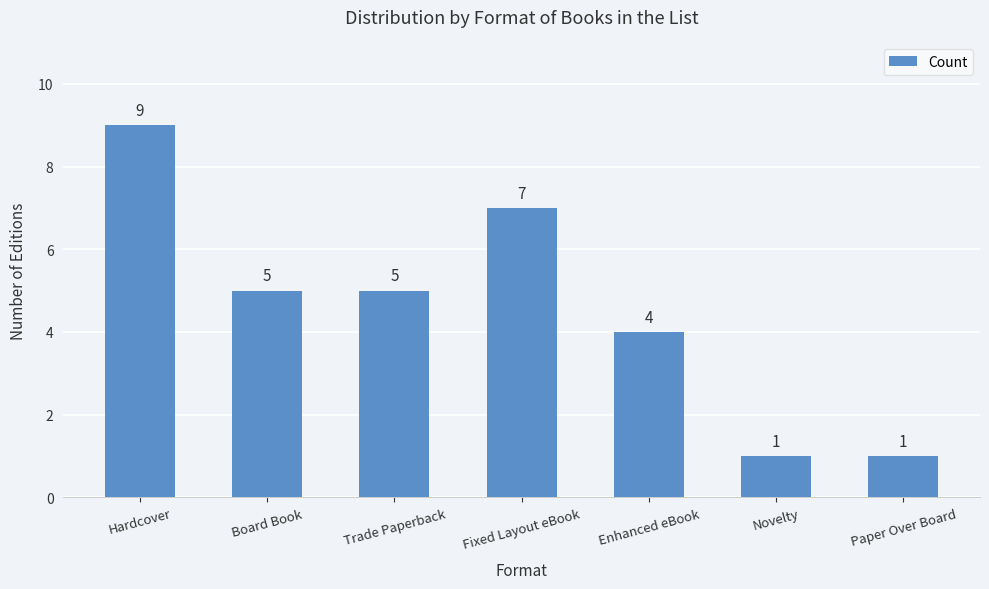

What is the greatest value displayed?

9